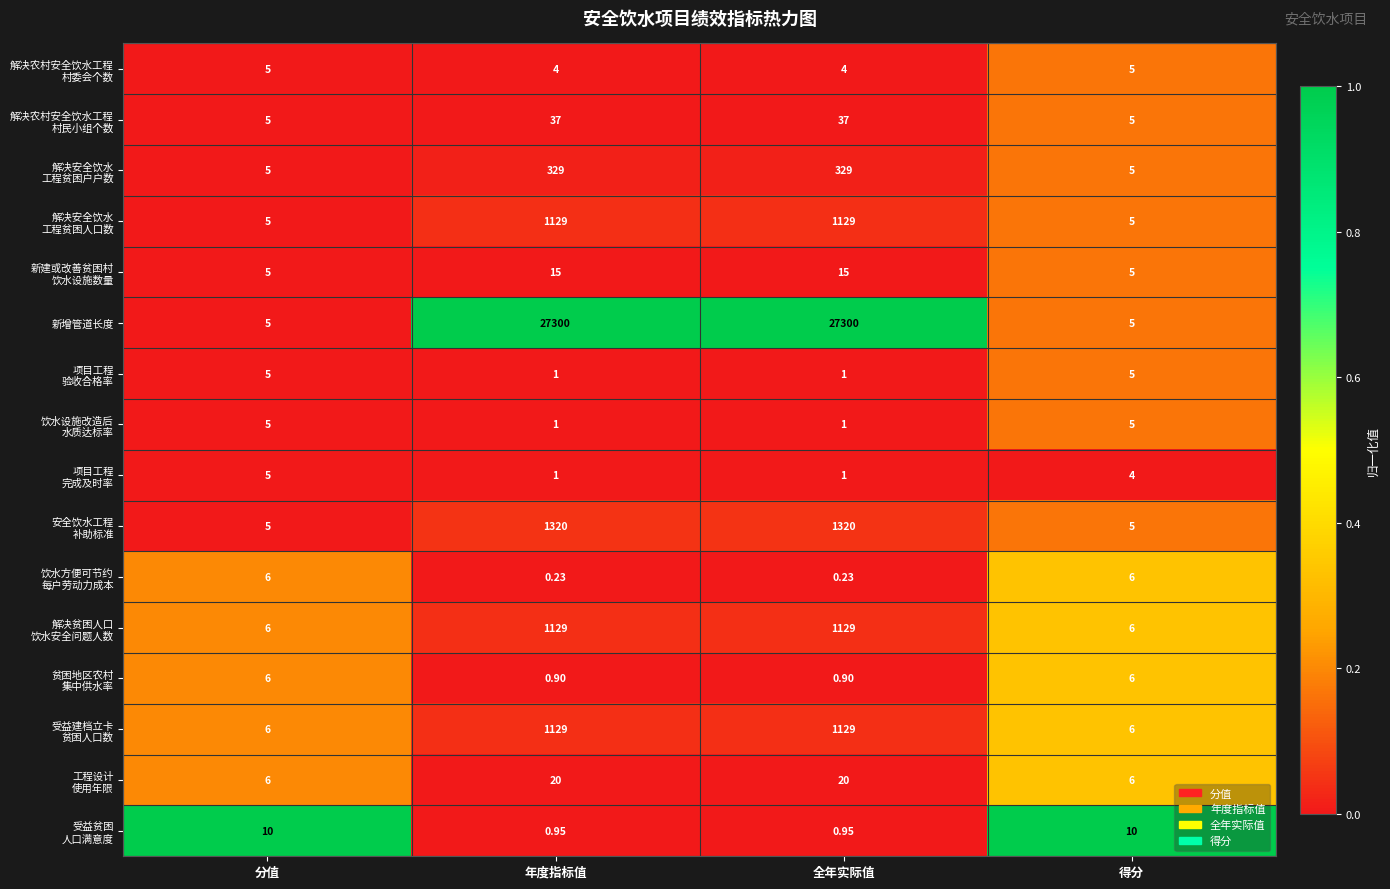

Which series has the largest total across all categories?

新增管道长度